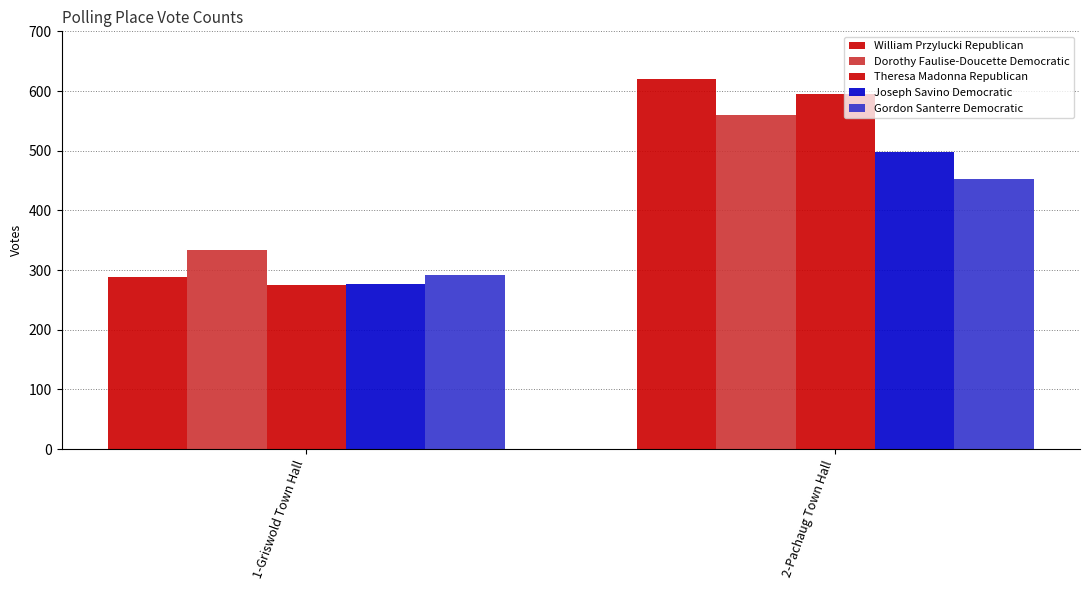

Rank the series at 1-Griswold Town Hall from lowest to highest value.

Theresa Madonna Republican, Joseph Savino Democratic, William Przylucki Republican, Gordon Santerre Democratic, Dorothy Faulise-Doucette Democratic